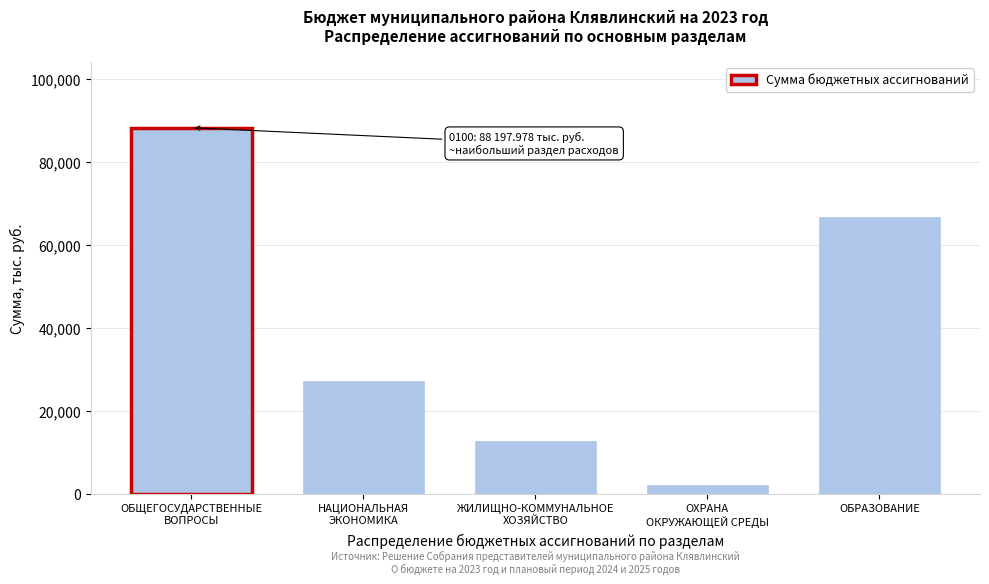

Reading right to left, list all the values displayed in this chart.

66629.8	2100.0	12772.3	27176.3	88198.0